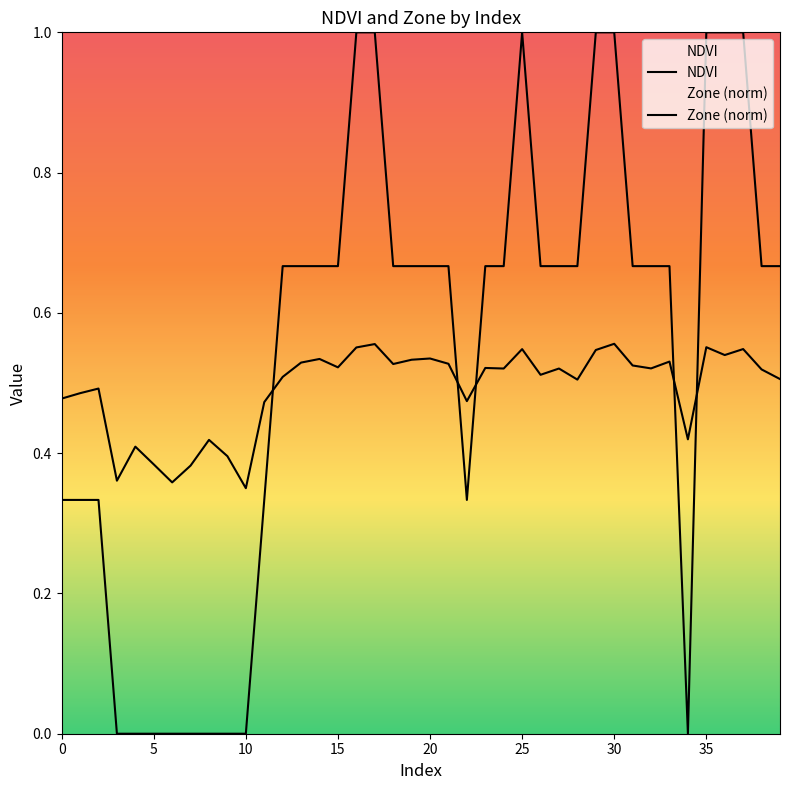

How many times do Zone and NDVI cross each other?

5